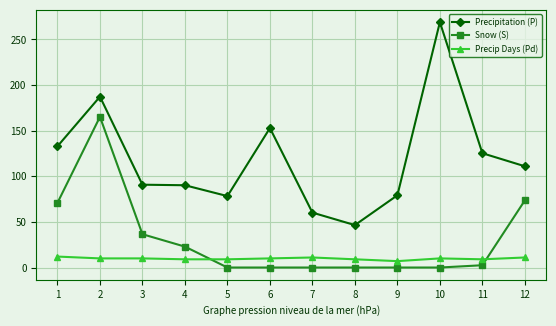

What is the difference between the Precip Days (Pd) values at 10 and 7?

1.0